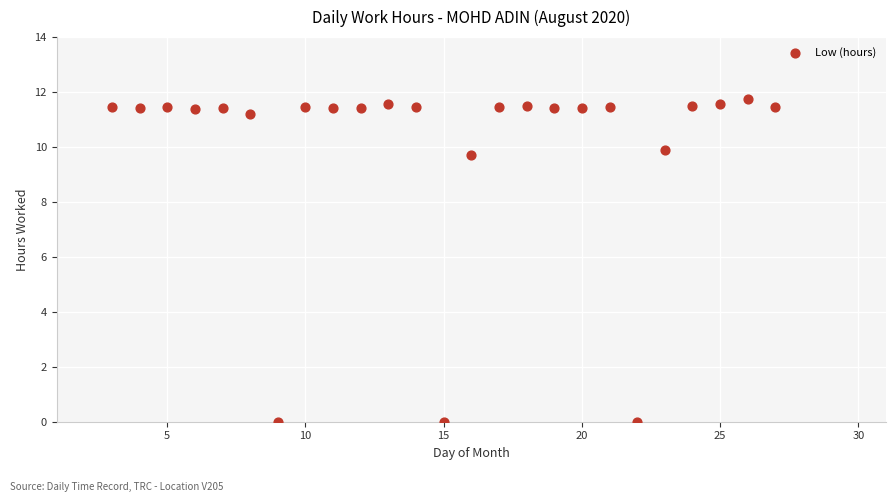

What Y value in the scatter plot is closest to 5?

9.7